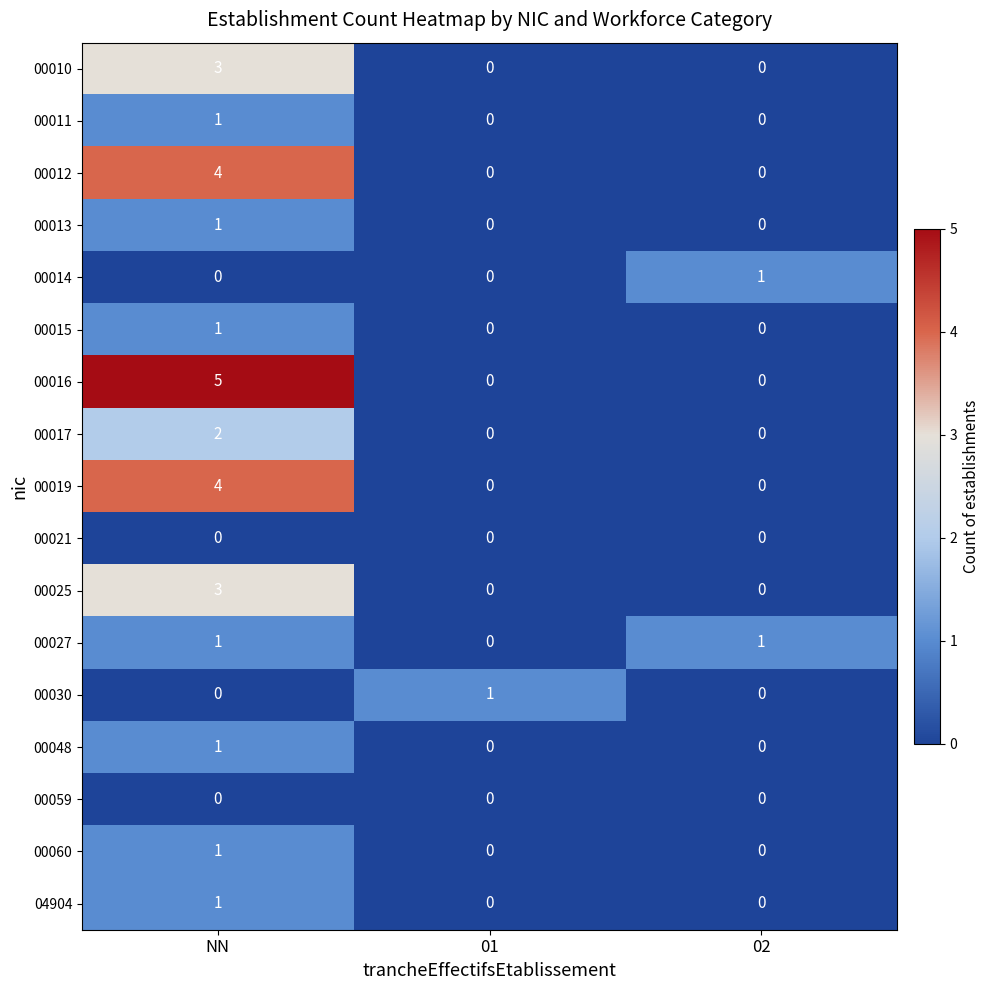

How many values in the 00048 series exceed 0?

1